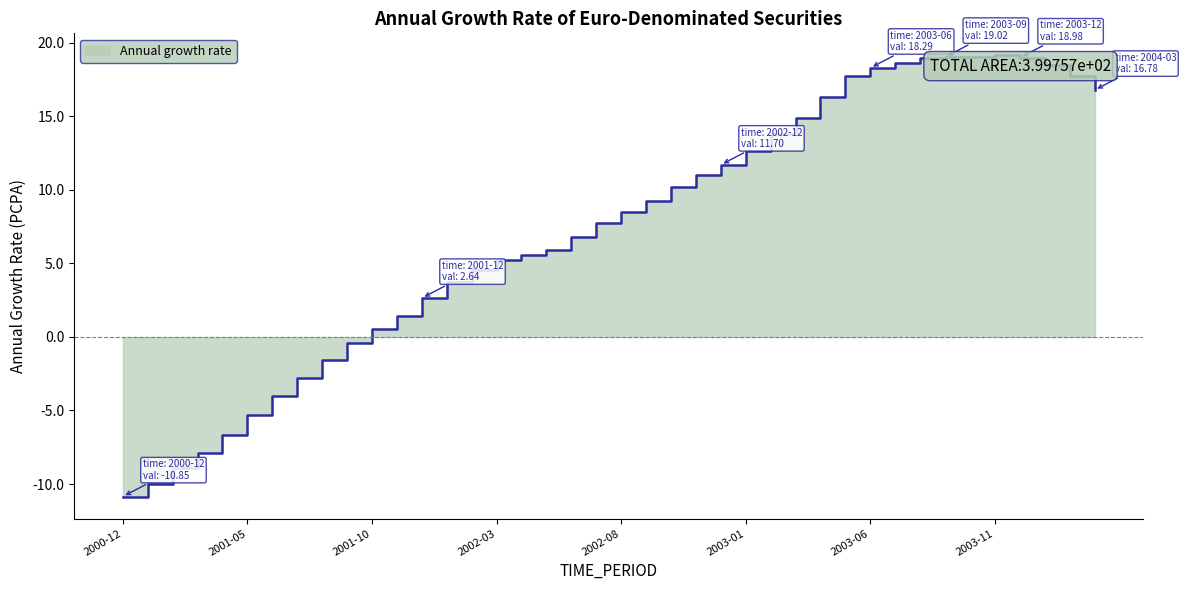

At which category does the chart reach its peak across all series?

2003-11